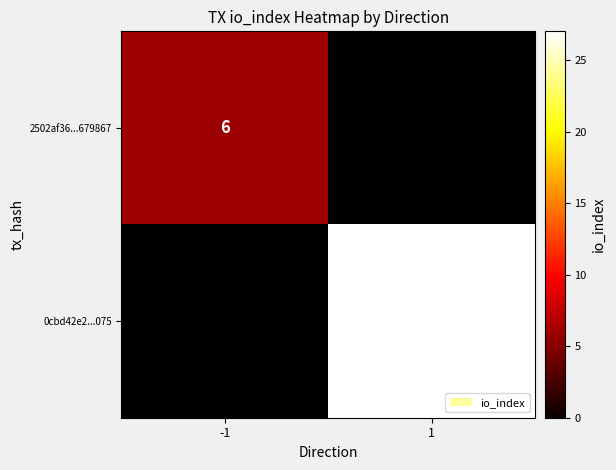

Is it true that 2502af36...679867 equals 4 at -1?

False